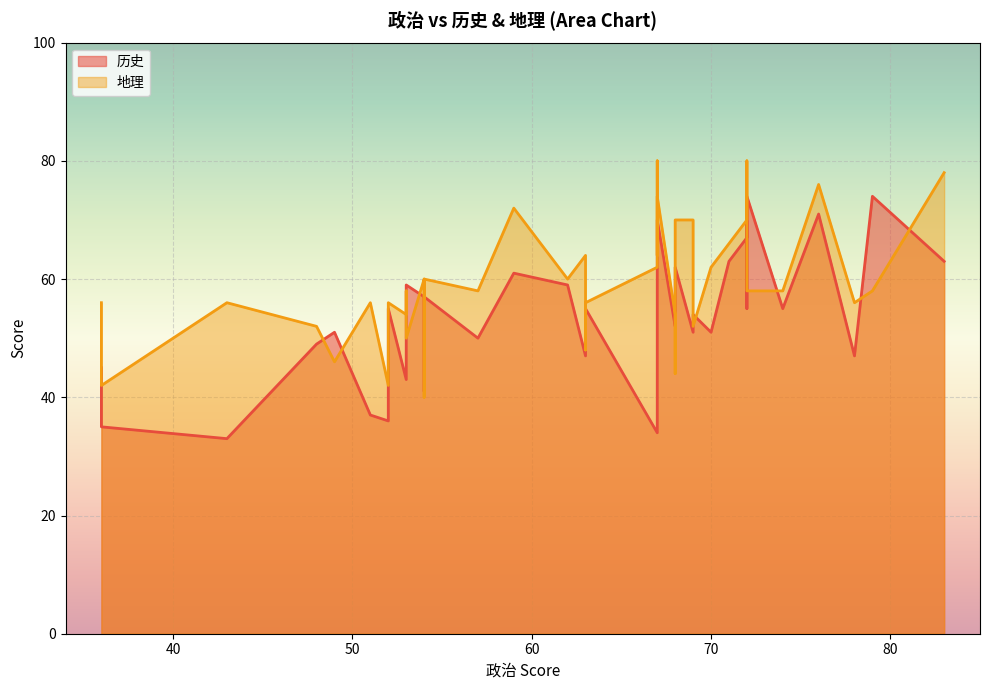

List the labels in order of 地理 value, largest first.

67, 72, 83, 76, 67, 59, 72, 68, 72, 69, 71, 67, 63, 70, 67, 62, 54, 54, 72, 74, 57, 53, 79, 63, 78, 51, 52, 36, 43, 68, 53, 69, 48, 53, 63, 49, 68, 52, 36, 54